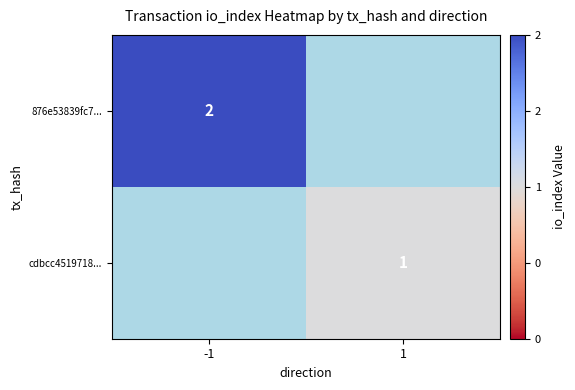

True or false: cdbcc4519718... has a value of 1 at 1.

True